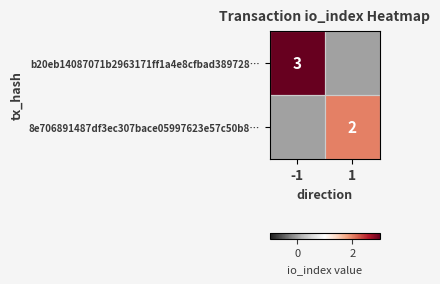

The b20eb14087071b2963171ff1a4e8cfbad389728… series shows 3 at -1. True or false?

True